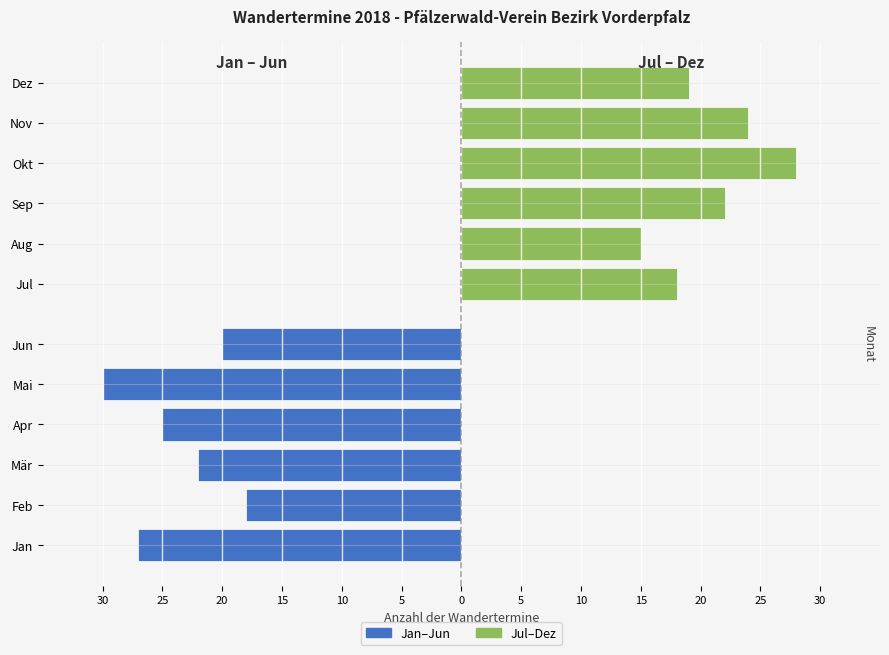

What is the difference between the maximum and minimum values in the Jul–Dez series?

13